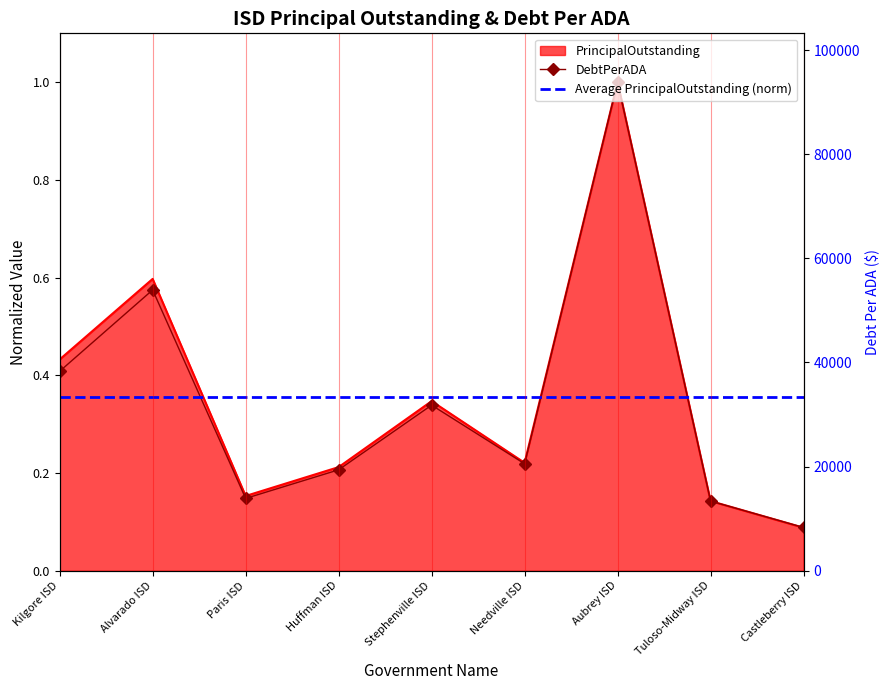

How many lines are shown in the chart?

2